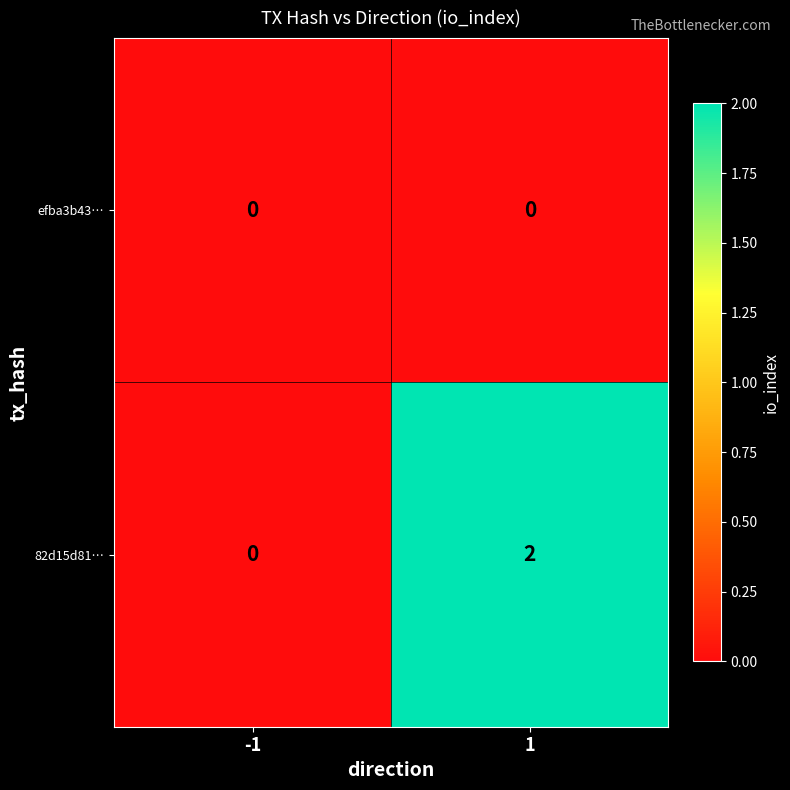

What is the greatest value displayed?

2